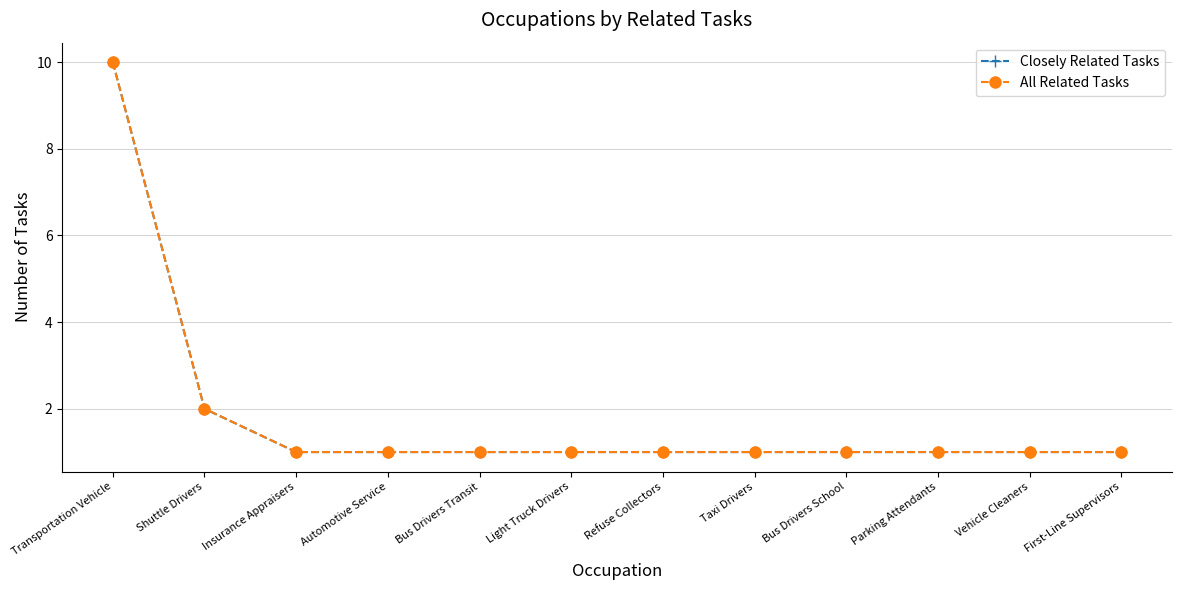

Is this an area chart (filled region under the line)?

No